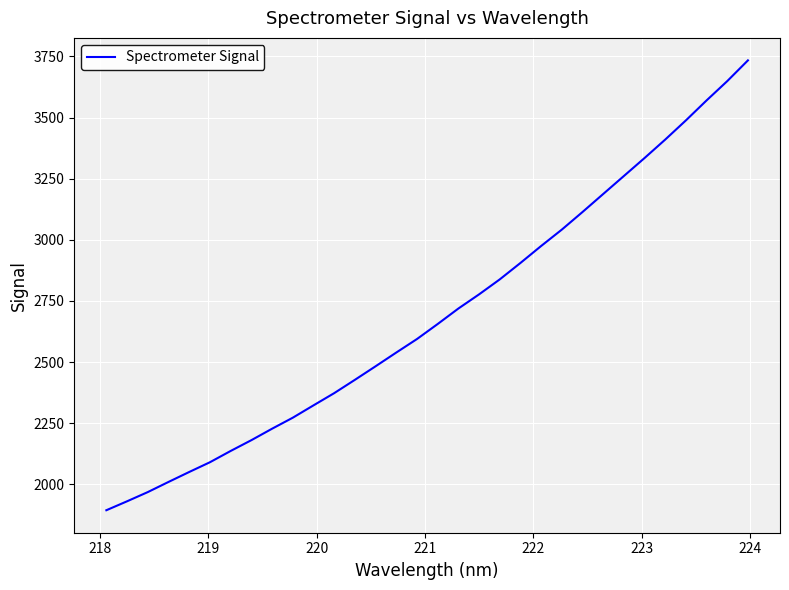

What is the greatest value displayed?

3734.0